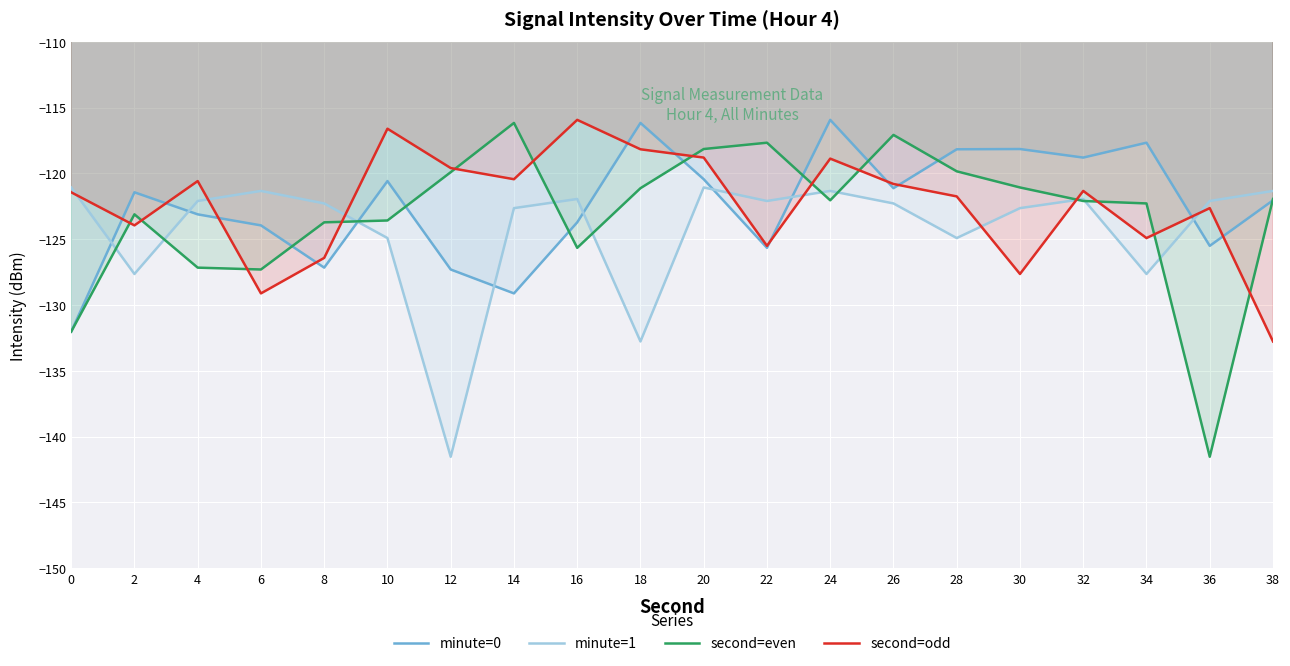

Is it true that minute=1 equals -228.7 at 34?

False